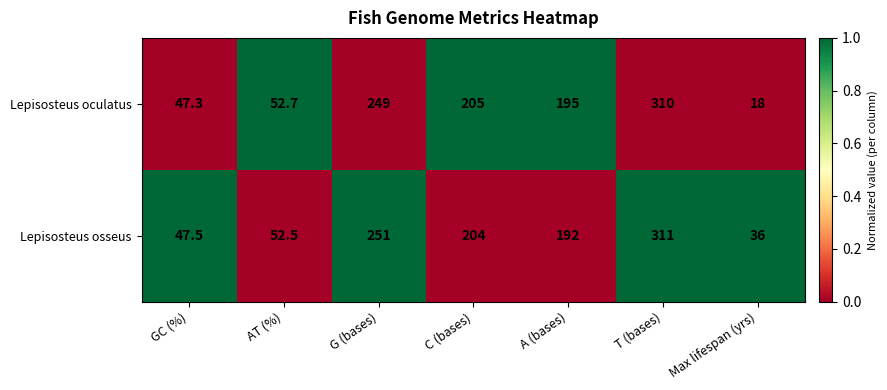

Count the number of categories in the chart.

7